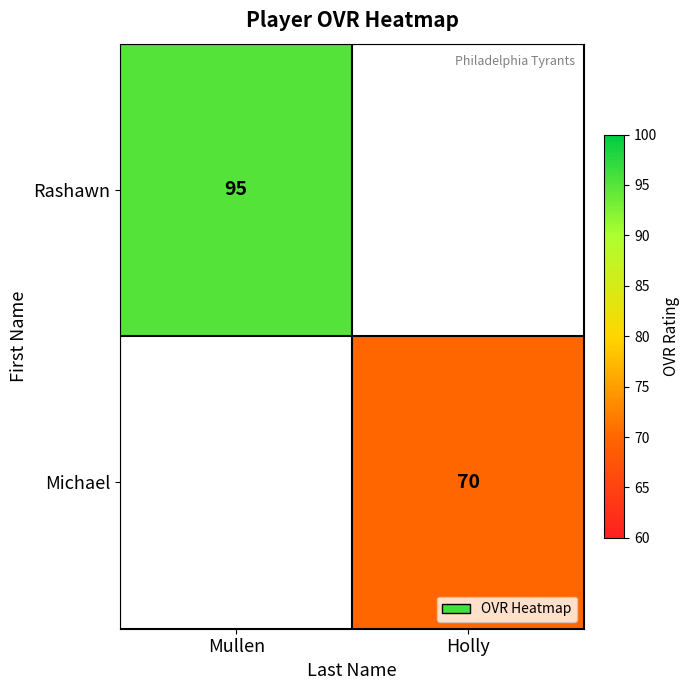

Is it true that Michael equals 41 at Holly?

False